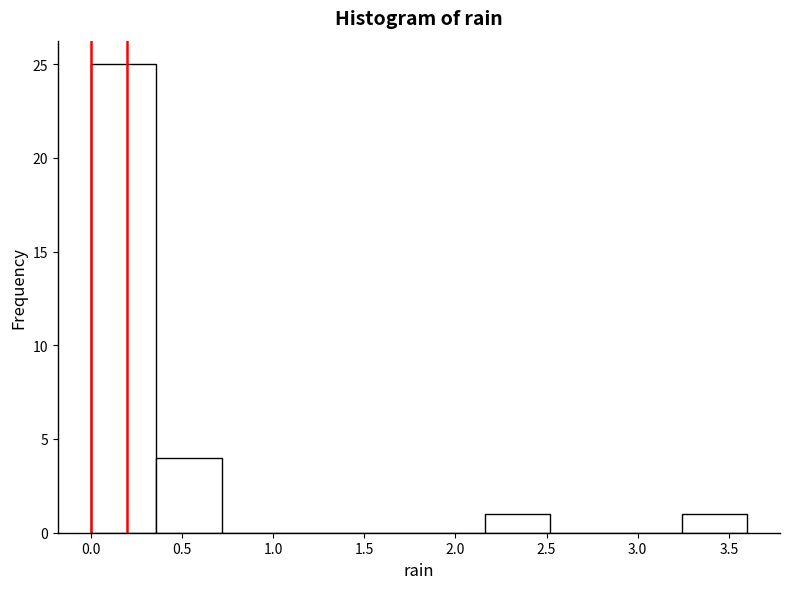

Reading left to right, transcribe this chart: for each bar, give the range it covers on the x-axis and its height. Neither the bar edges nor the heights are printed on the chart, so give them approximately, as read against the axes.

0.00 to 0.36: 25
0.36 to 0.72: 4
0.72 to 1.08: 0
1.08 to 1.44: 0
1.44 to 1.80: 0
1.80 to 2.16: 0
2.16 to 2.52: 1
2.52 to 2.88: 0
2.88 to 3.24: 0
3.24 to 3.60: 1